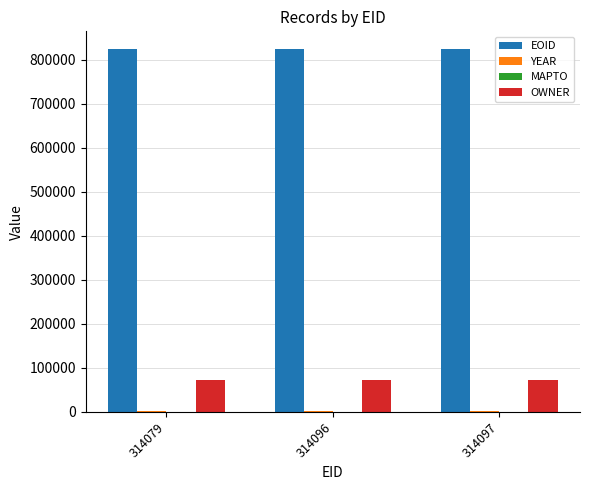

Which series has the largest total across all categories?

EOID